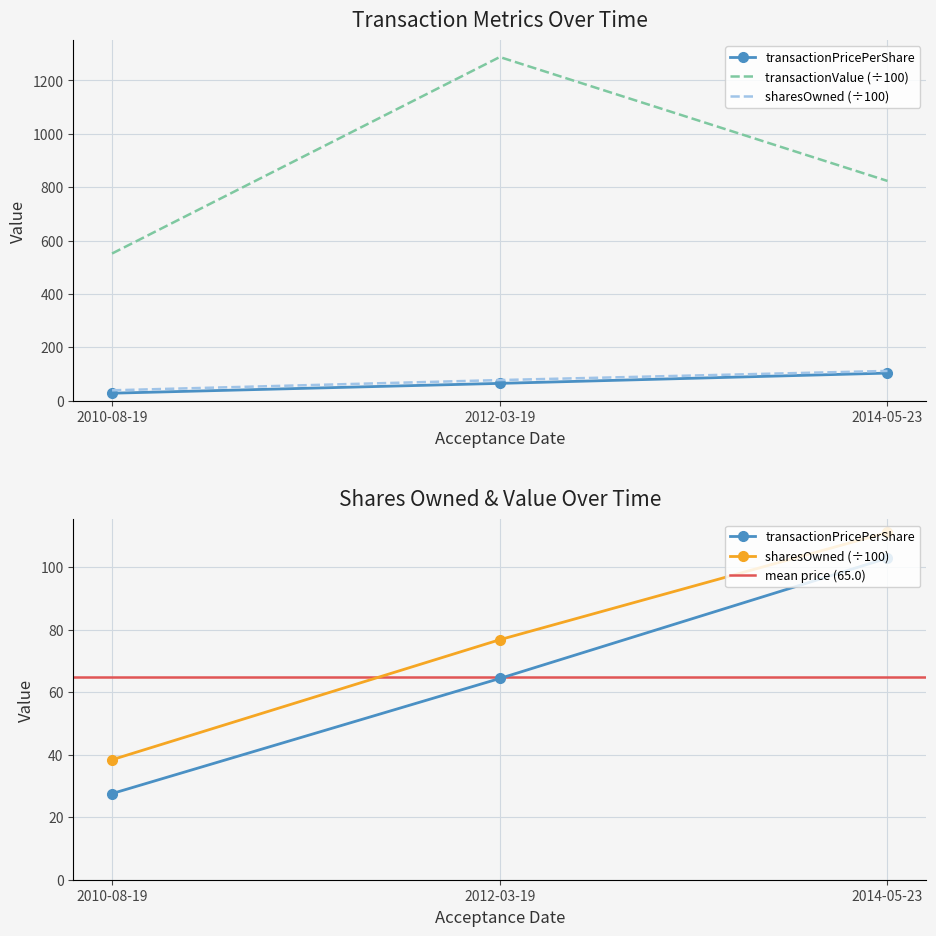

Which series has the largest total across all categories?

transactionValue